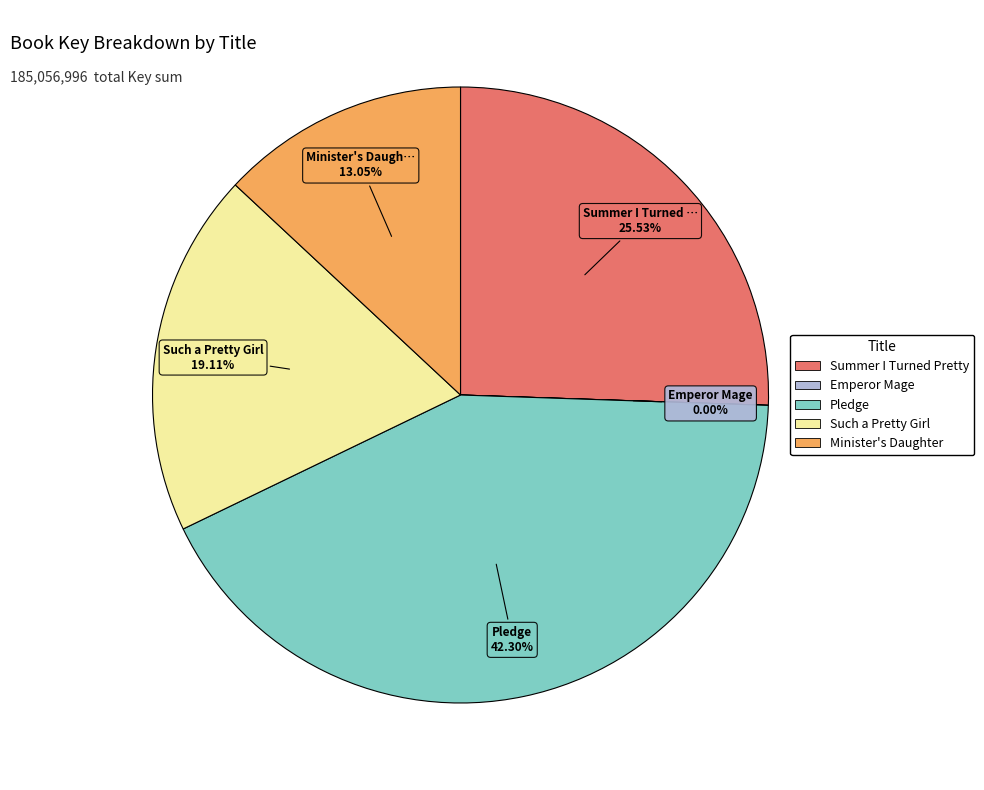

Which has a higher value, Such a Pretty Girl or Pledge?

Pledge